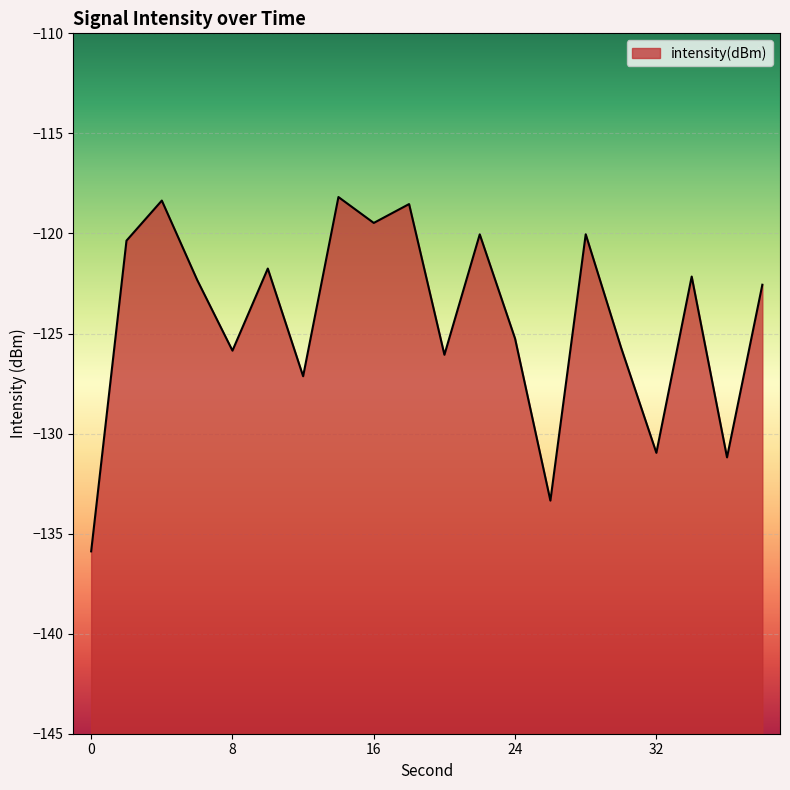

What is the value of the 11th point from the left?

-126.1